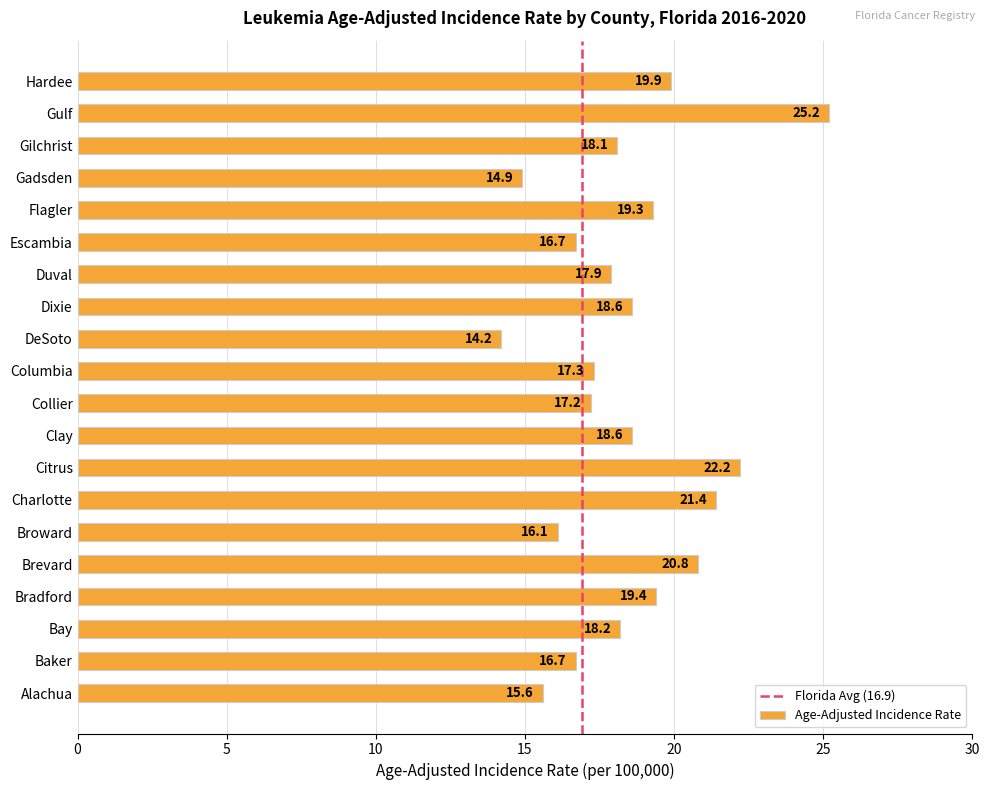

What is the average value?

18.4